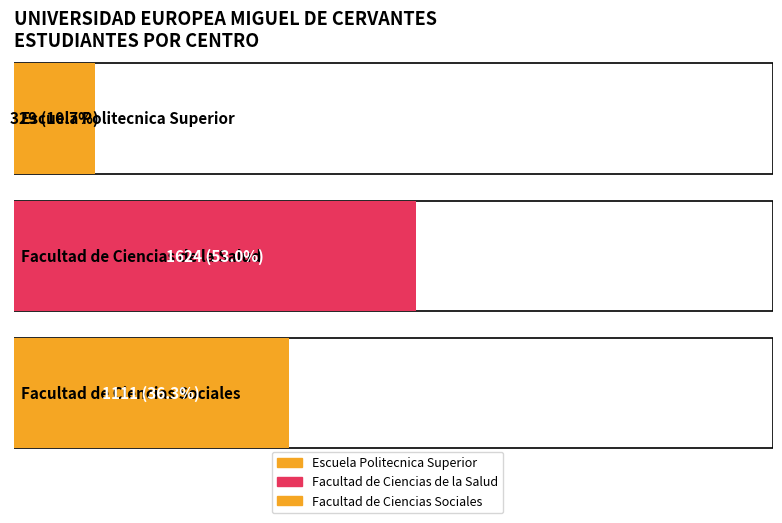

Are the bars grouped side by side (vs. stacked)?

No